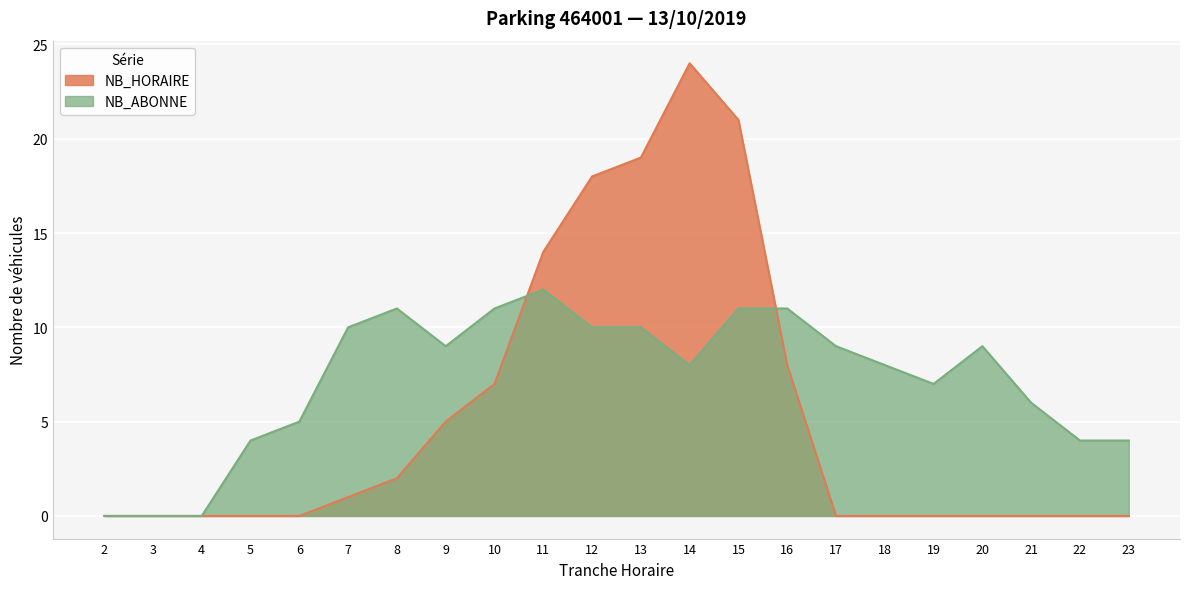

List the labels in order of NB_ABONNE value, smallest first.

2, 3, 4, 5, 22, 23, 6, 21, 19, 14, 18, 9, 17, 20, 7, 12, 13, 8, 10, 15, 16, 11